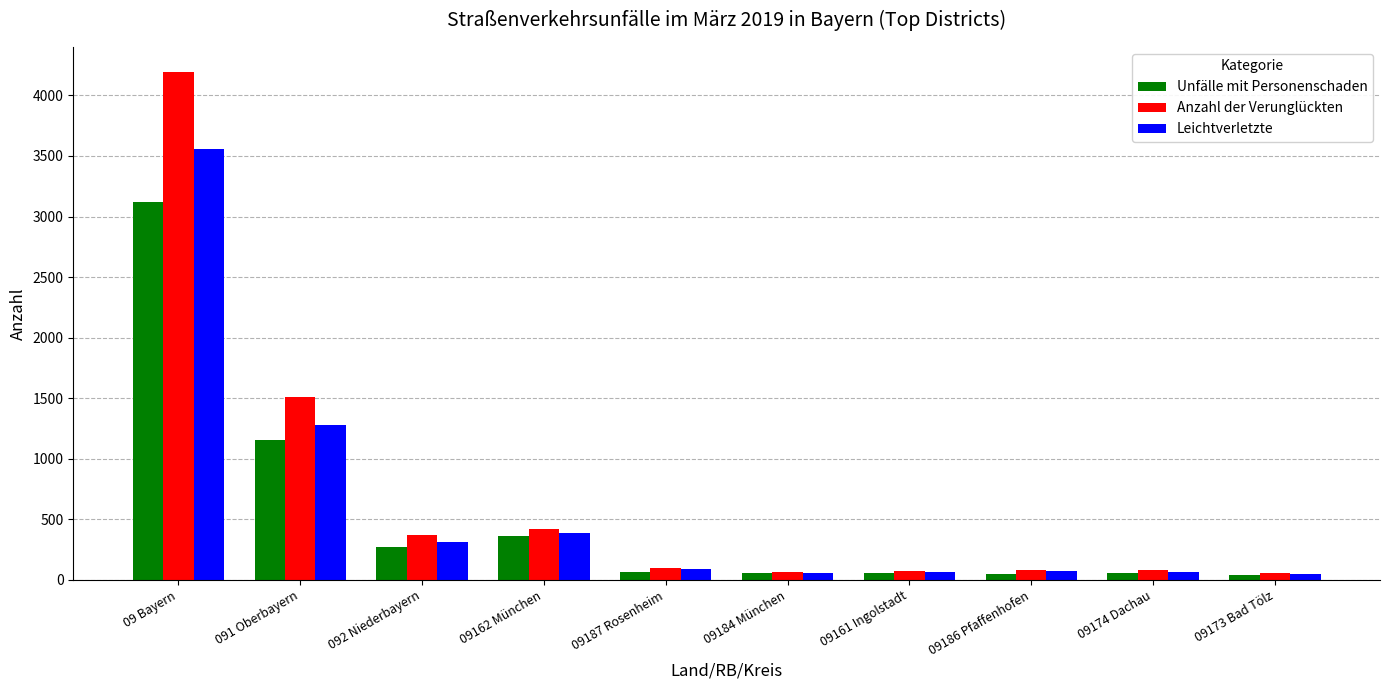

At how many categories does at least one series exceed 2789?

1